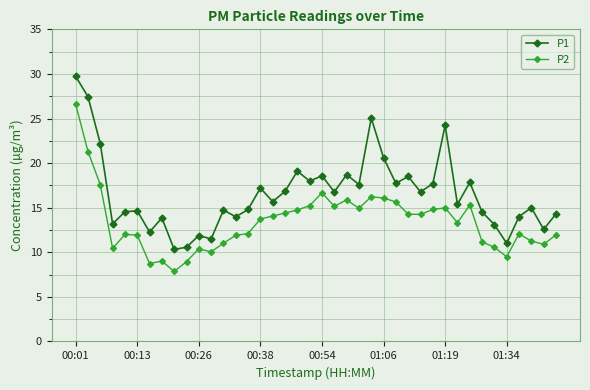

How many categories are shown in the chart?

40